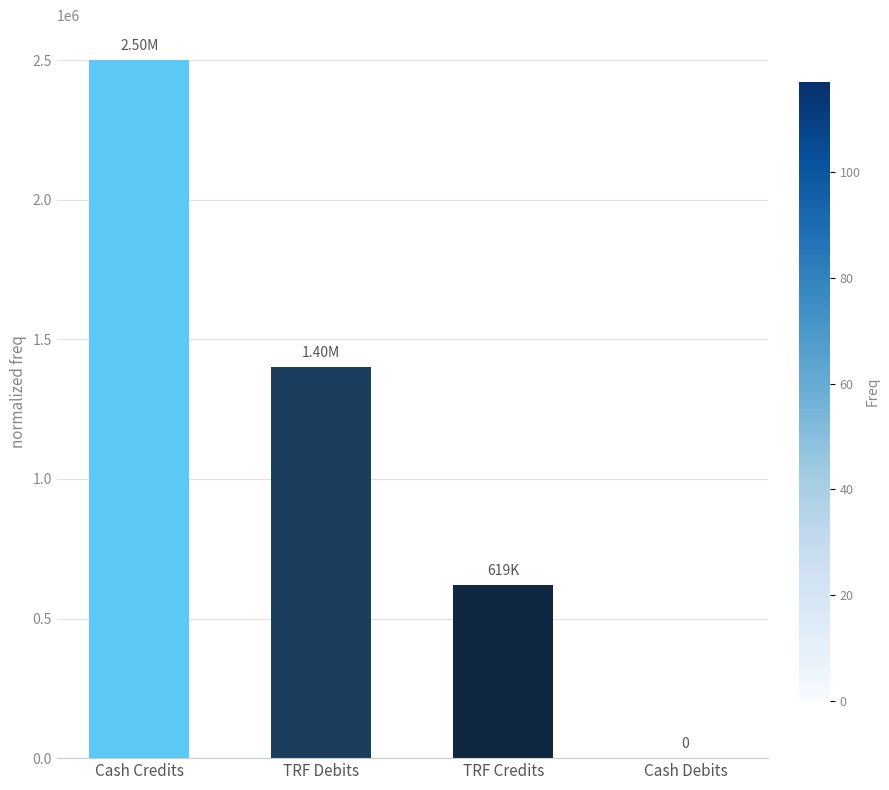

What is the sum of the values at TRF Credits and Cash Debits?

618507